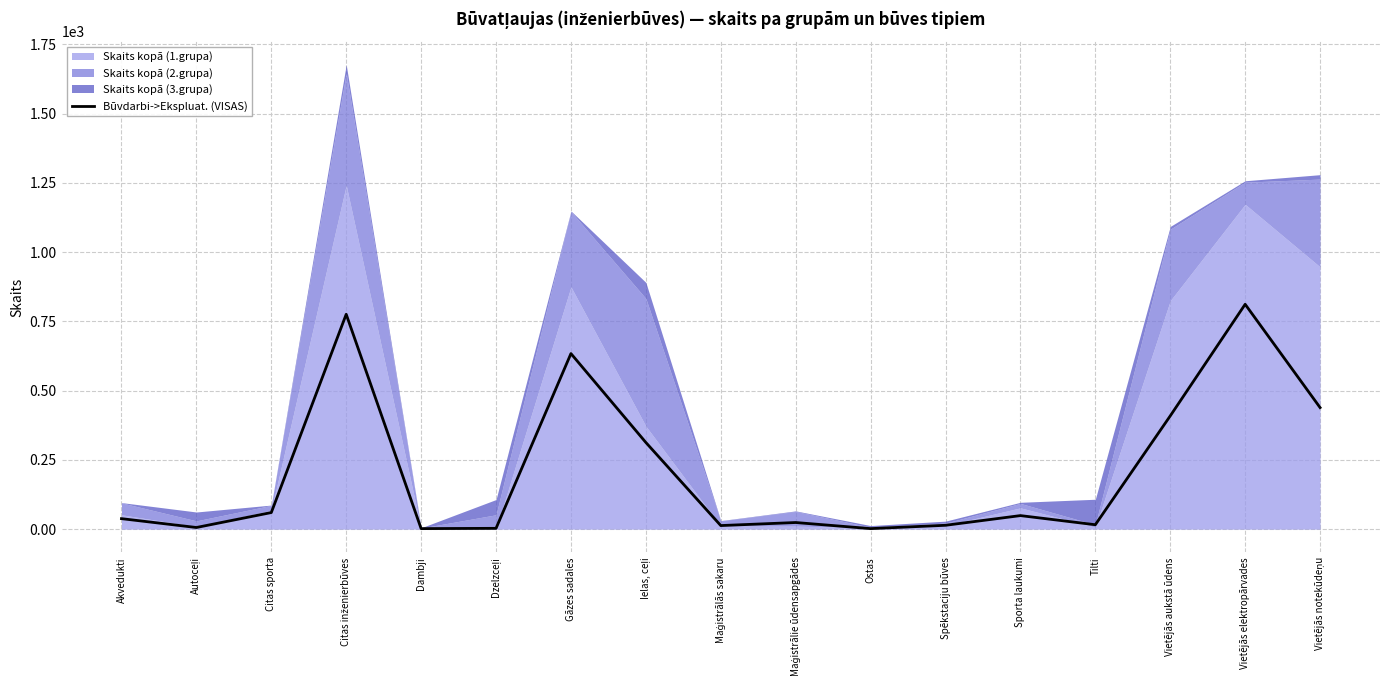

What is the average value?

212